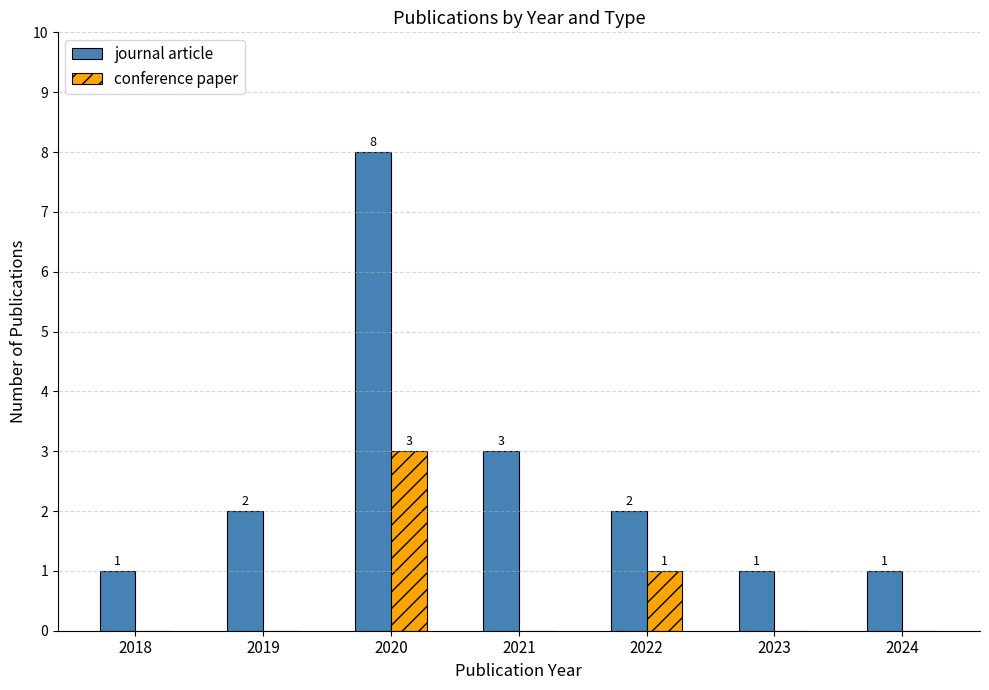

Reading right to left, list all the values displayed in this chart.

journal article: 2024=1	2023=1	2022=2	2021=3	2020=8	2019=2	2018=1
conference paper: 2024=0	2023=0	2022=1	2021=0	2020=3	2019=0	2018=0